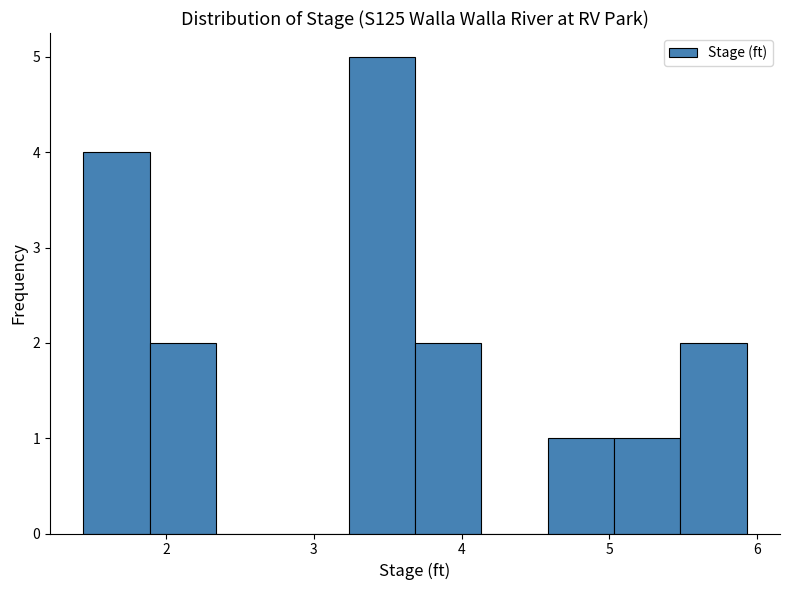

Reading left to right, transcribe this chart: for each bar, give the range it covers on the x-axis and its height. Neither the bar edges nor the heights are printed on the chart, so give them approximately, as read against the axes.

1.4 to 1.9: 4
1.9 to 2.3: 2
2.3 to 2.8: 0
2.8 to 3.2: 0
3.2 to 3.7: 5
3.7 to 4.1: 2
4.1 to 4.6: 0
4.6 to 5.0: 1
5.0 to 5.5: 1
5.5 to 5.9: 2